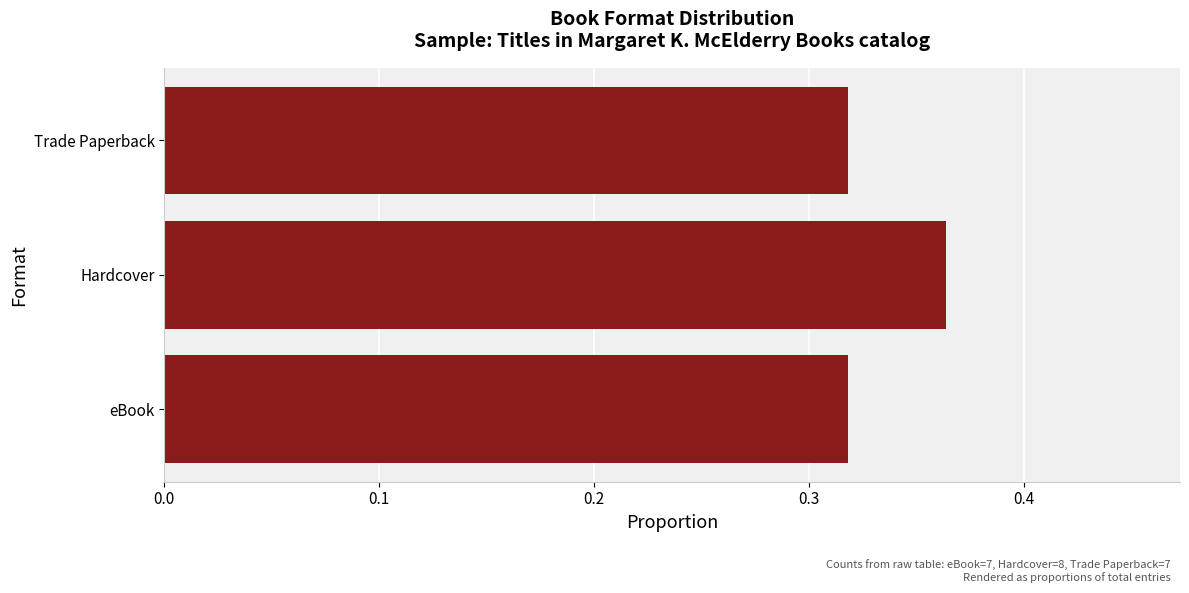

How many categories are shown in the chart?

3